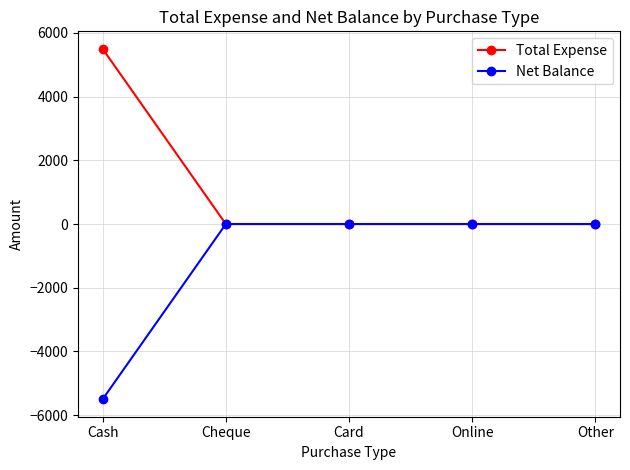

What is the label of the 1st point from the right?

Other